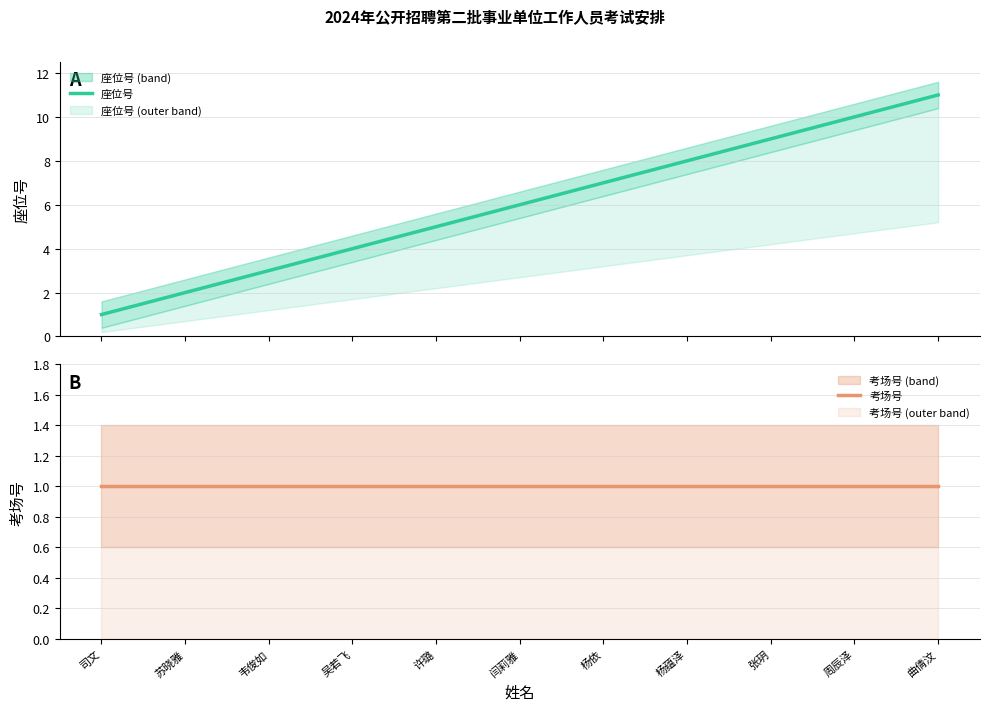

What is the difference between the highest and lowest values at 杨蕴泽?

7